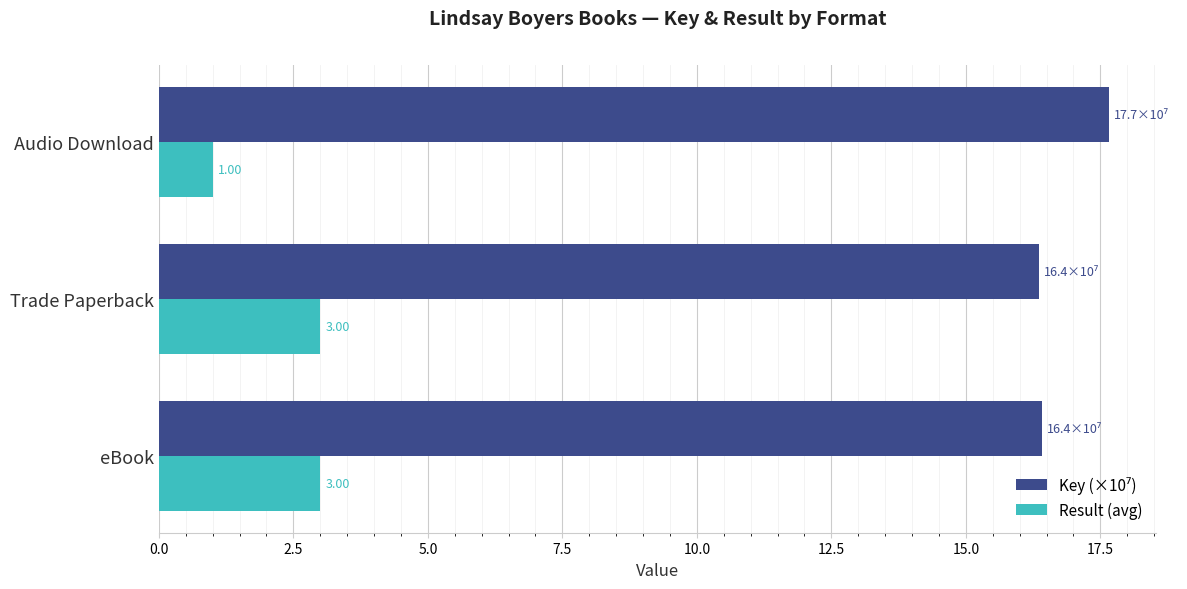

At which category is the sum across all series the highest?

eBook